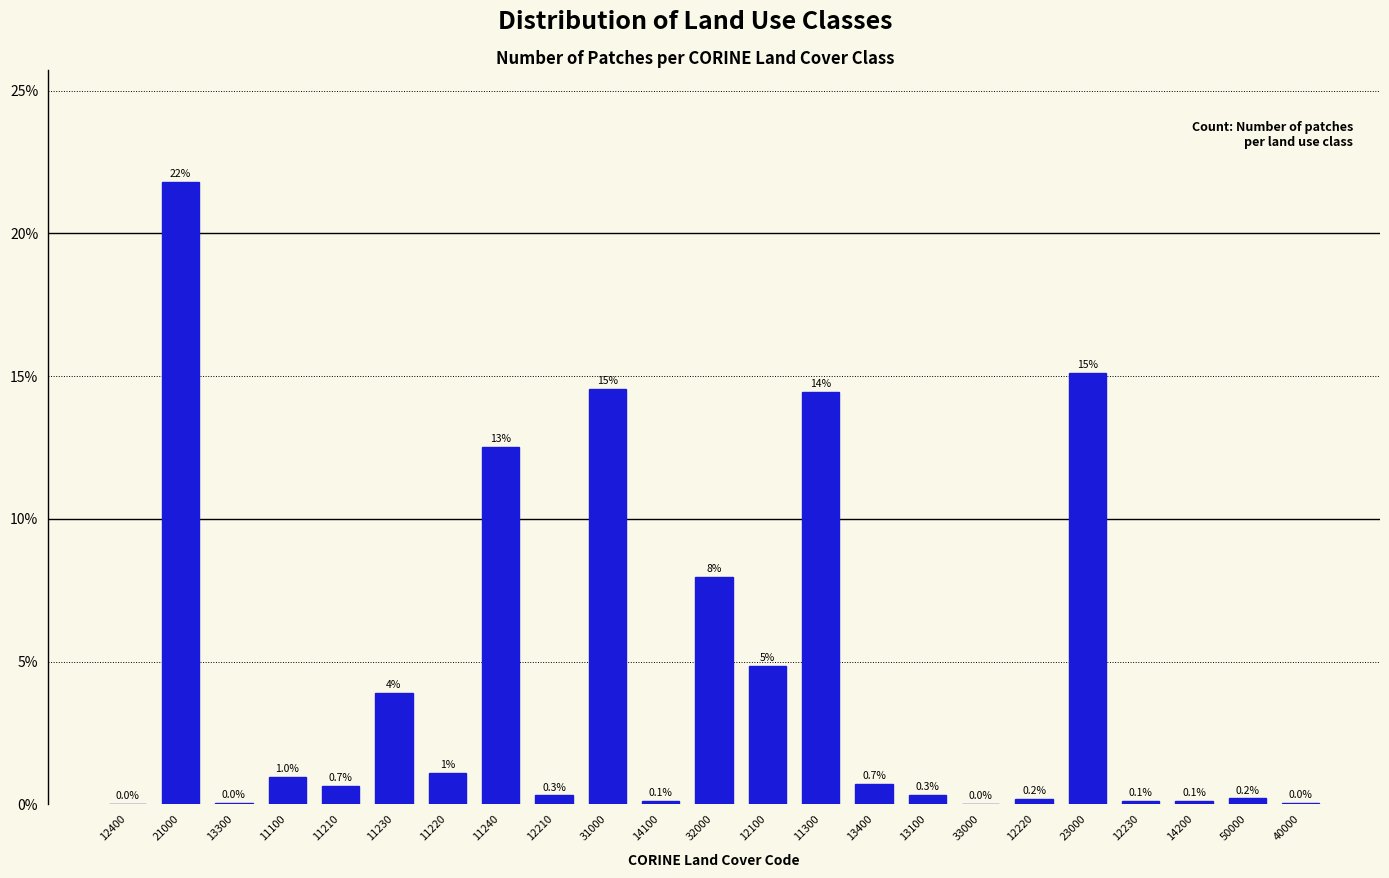

What is the maximum value shown in the chart?

21.8